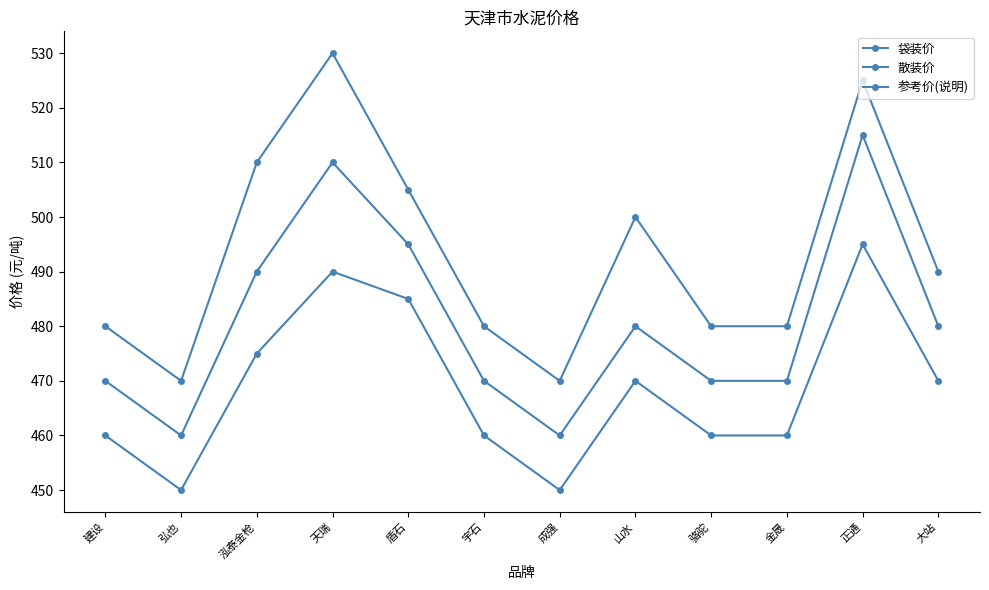

How many lines are shown in the chart?

3